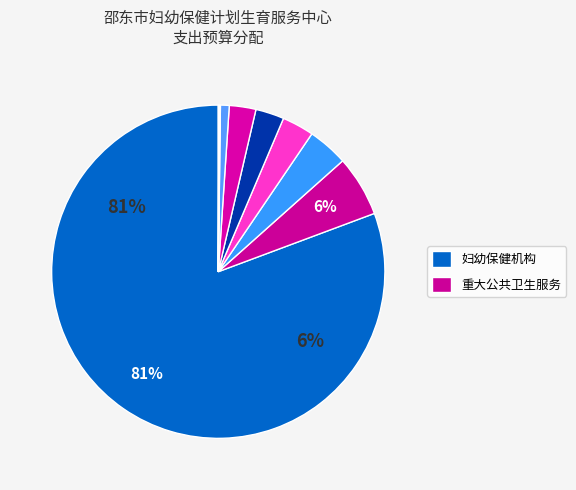

Which slice is the smallest?

死亡抚恤